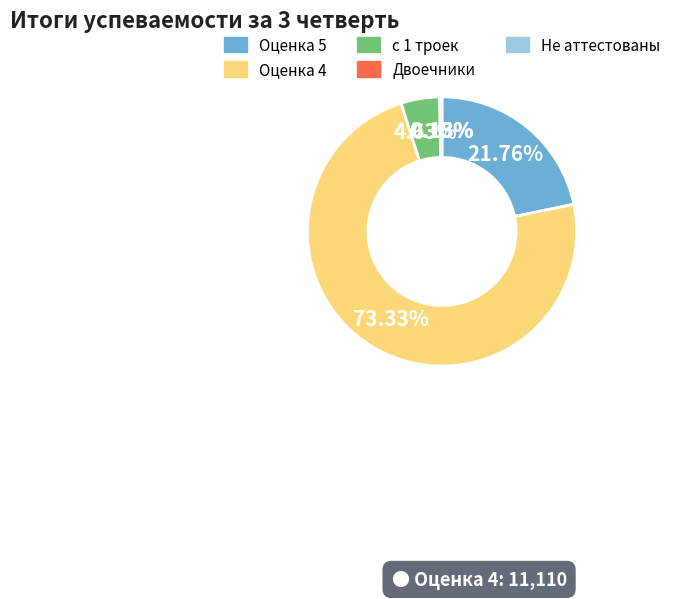

Does any single category account for the majority?

Yes